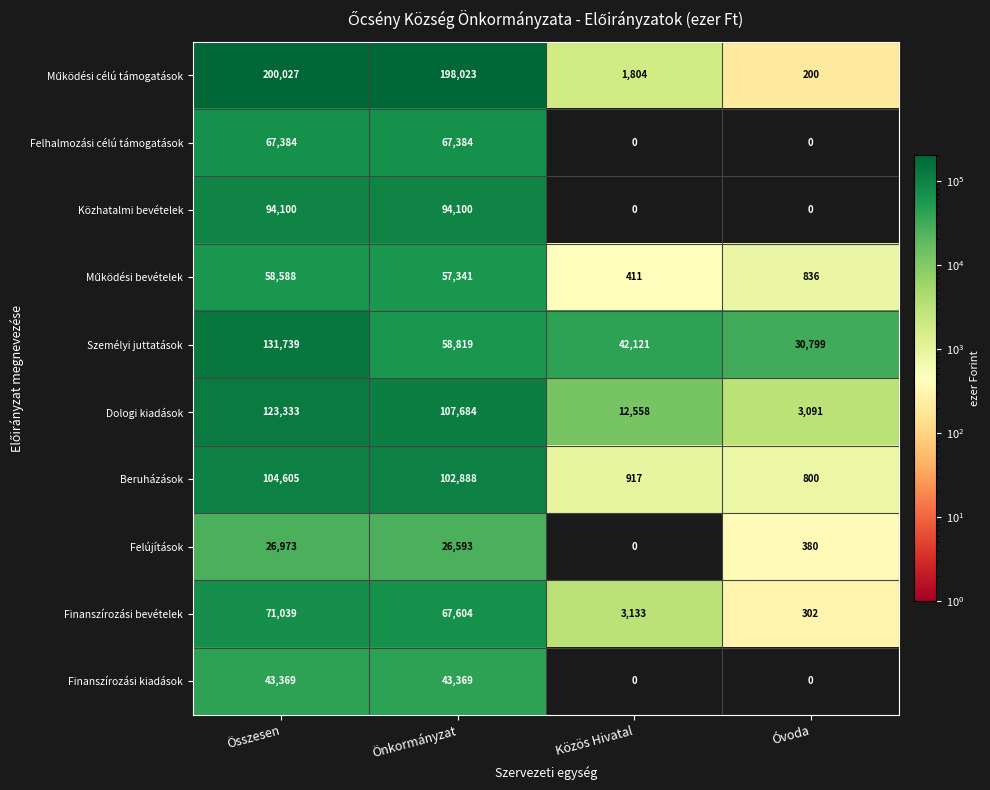

At how many categories does at least one series exceed 40438?

3